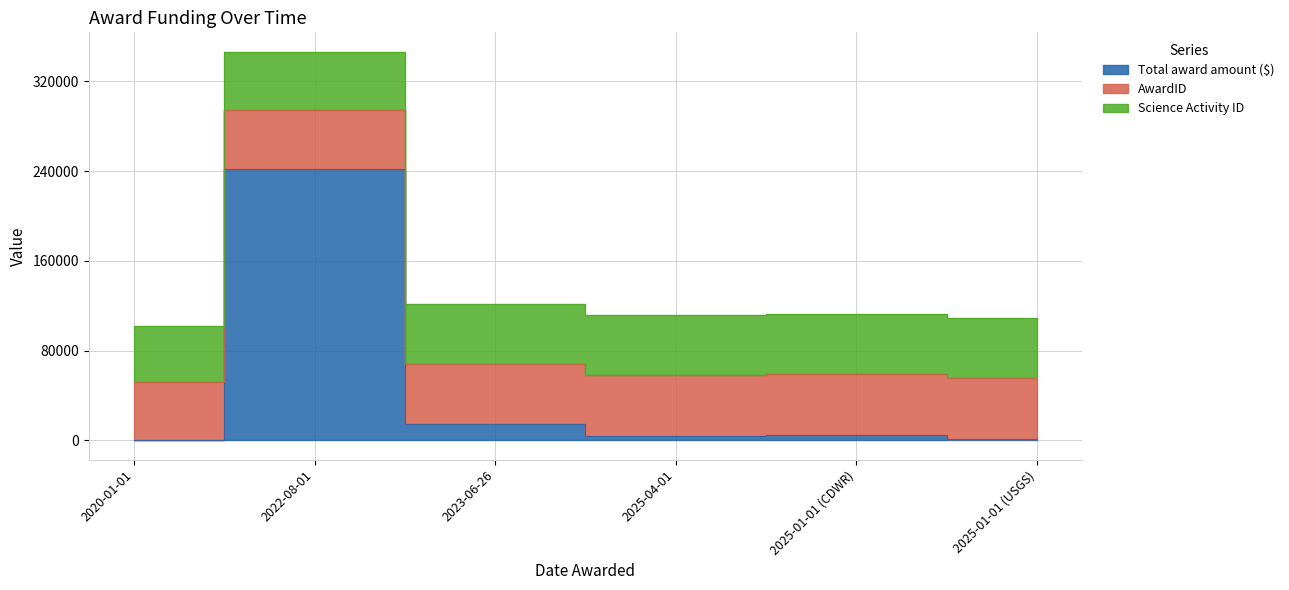

Reading left to right, transcribe all the data shown in this chart.

Total award amount ($): 0	241800	14335	4023	5037	900
AwardID: 51644	52406	53416	54432	54433	54434
Science Activity ID: 49906	52306	53411	53411	53411	53411